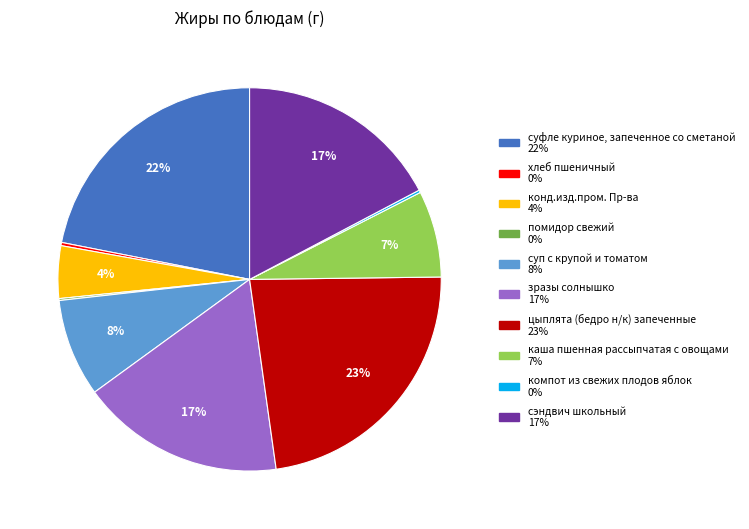

Does any single category account for the majority?

No